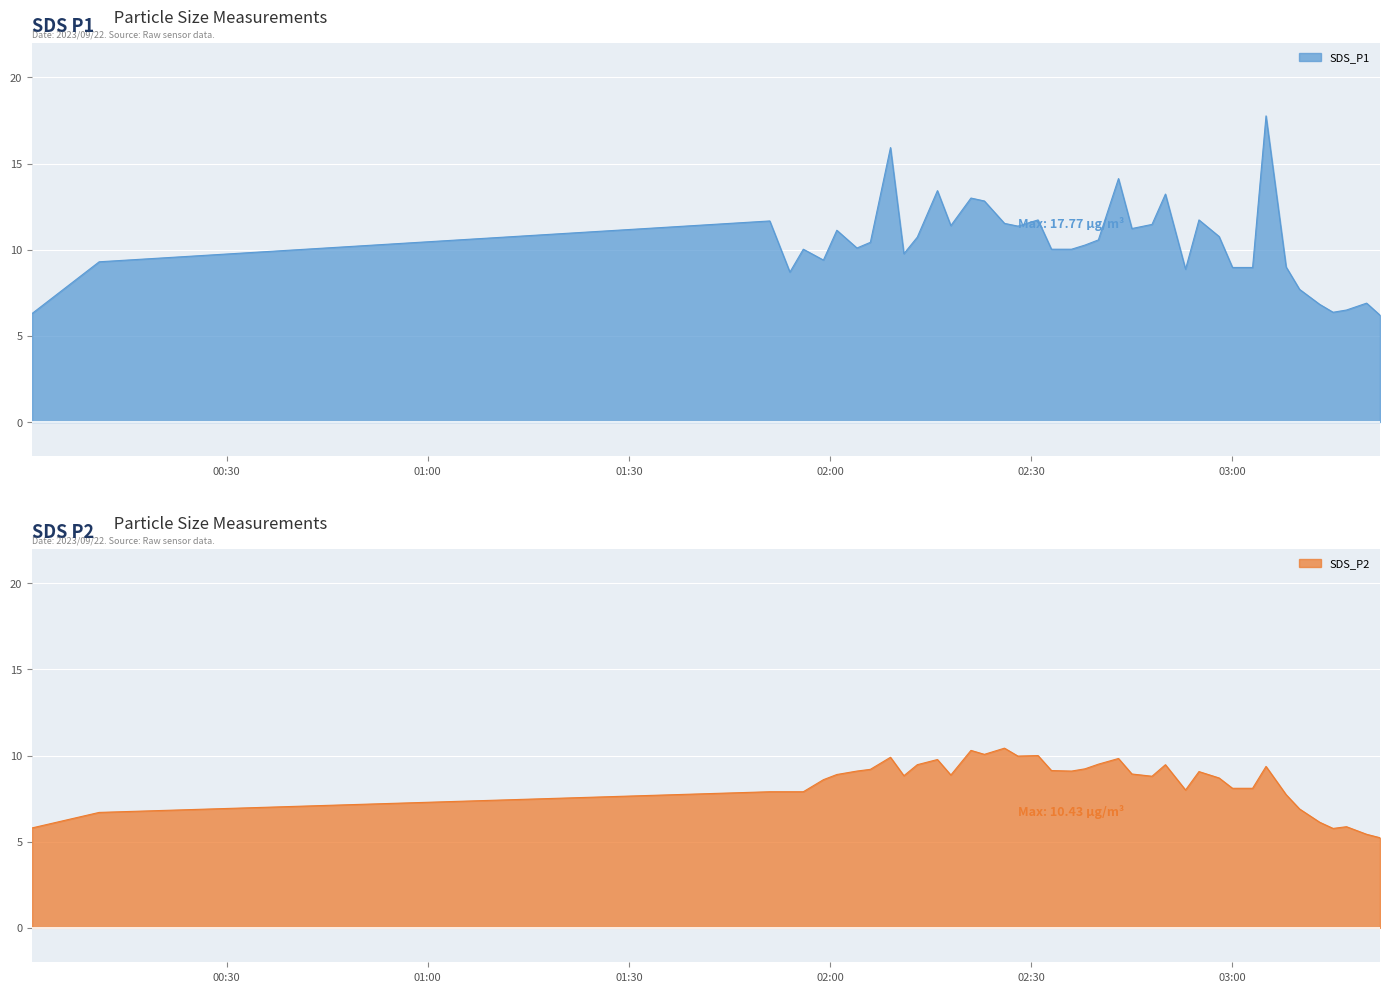

What is the maximum value for SDS_P2?

10.4